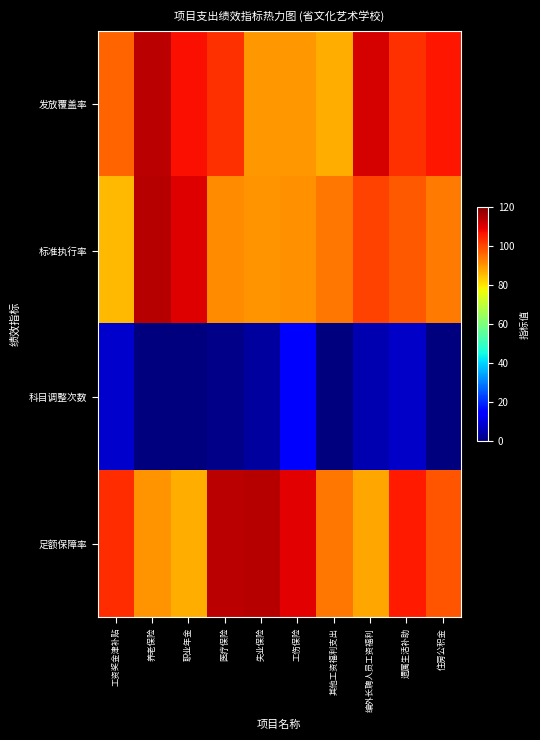

Which series has the widest spread of values?

标准执行率